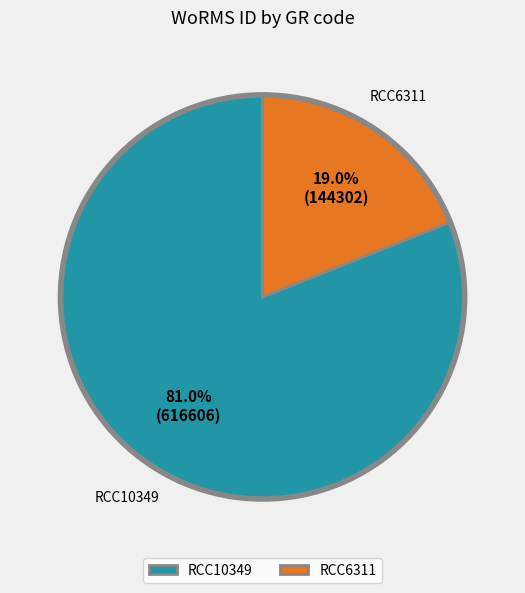

Rank the categories by value from highest to lowest.

RCC10349, RCC6311